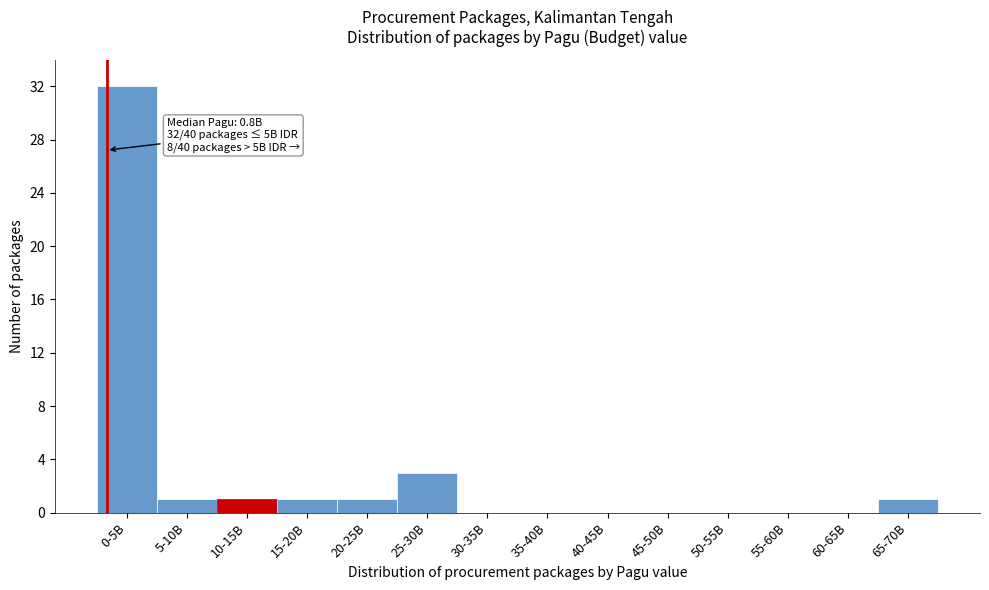

Reading left to right, extract all data points from this chart.

0-5B=32	5-10B=1	10-15B=1	15-20B=1	20-25B=1	25-30B=3	30-35B=0	35-40B=0	40-45B=0	45-50B=0	50-55B=0	55-60B=0	60-65B=0	65-70B=1